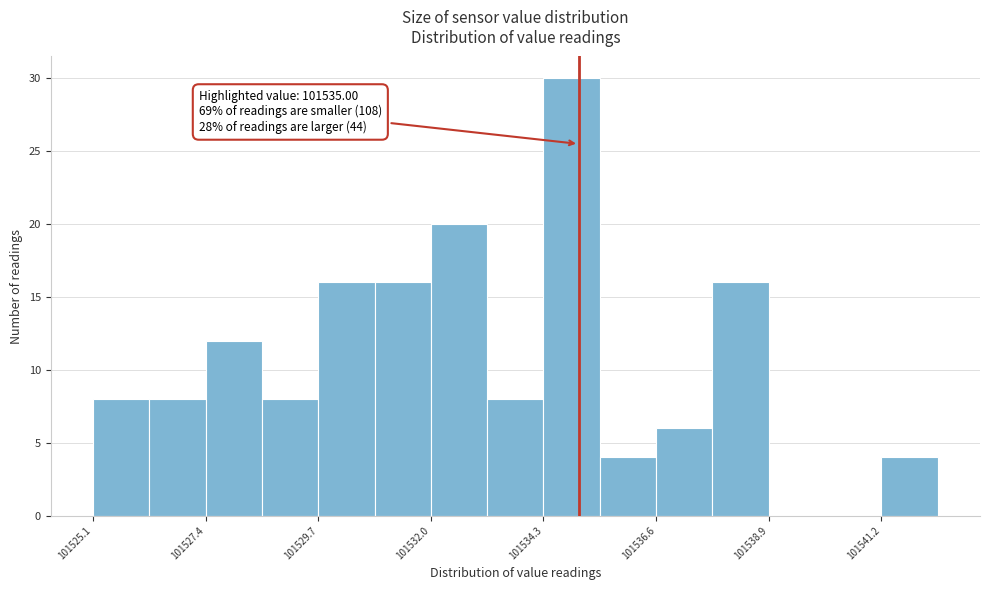

Read against the x-axis, roughly where is the centre of the tallest bar?

101535.0